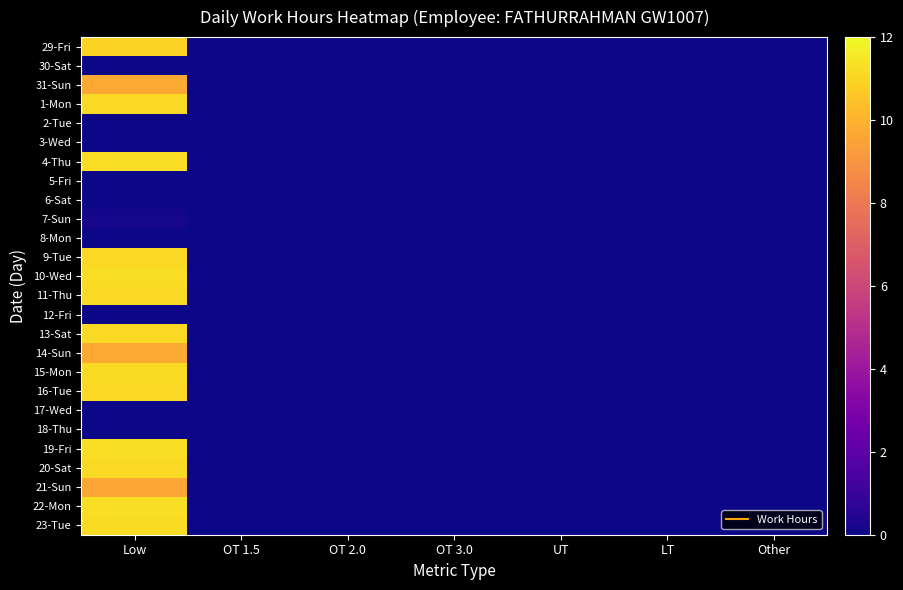

How many series are shown in this chart?

26